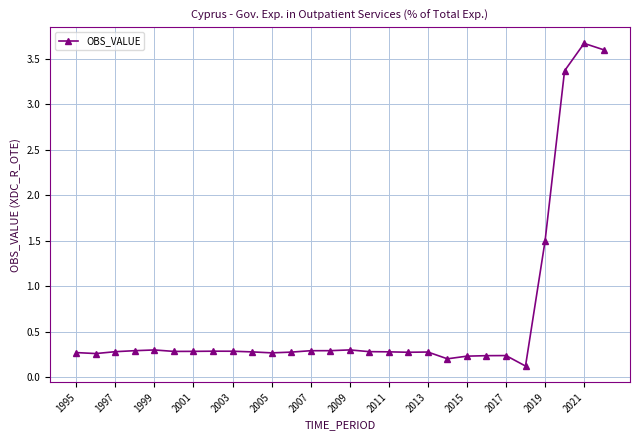

True or false: there are more than 0 points higher than both neighbors.

True